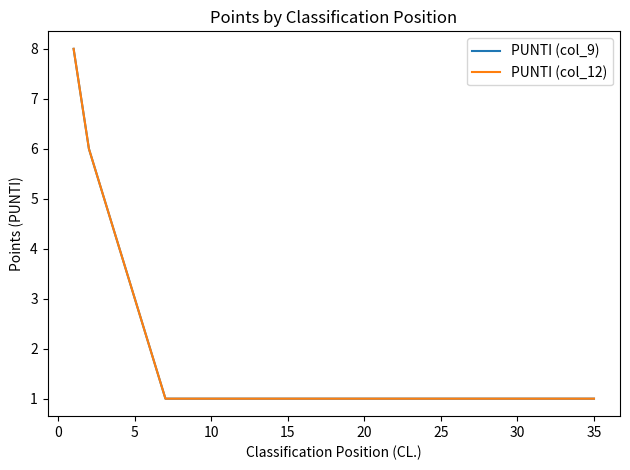

What is the average value of the PUNTI (col_9) series?

2